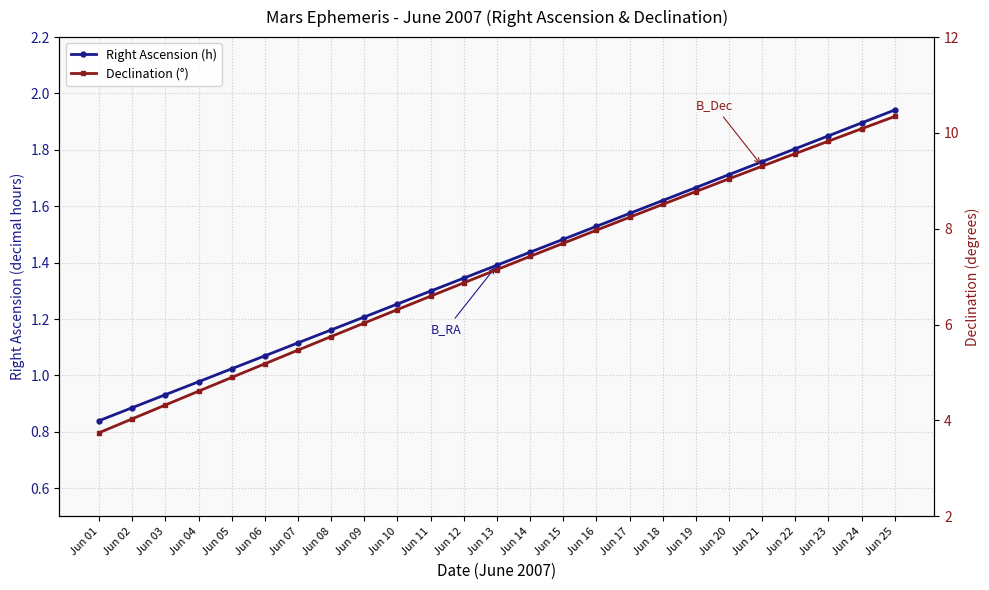

What is the approximate value of Right Ascension (h) at Jun 05?

1.0